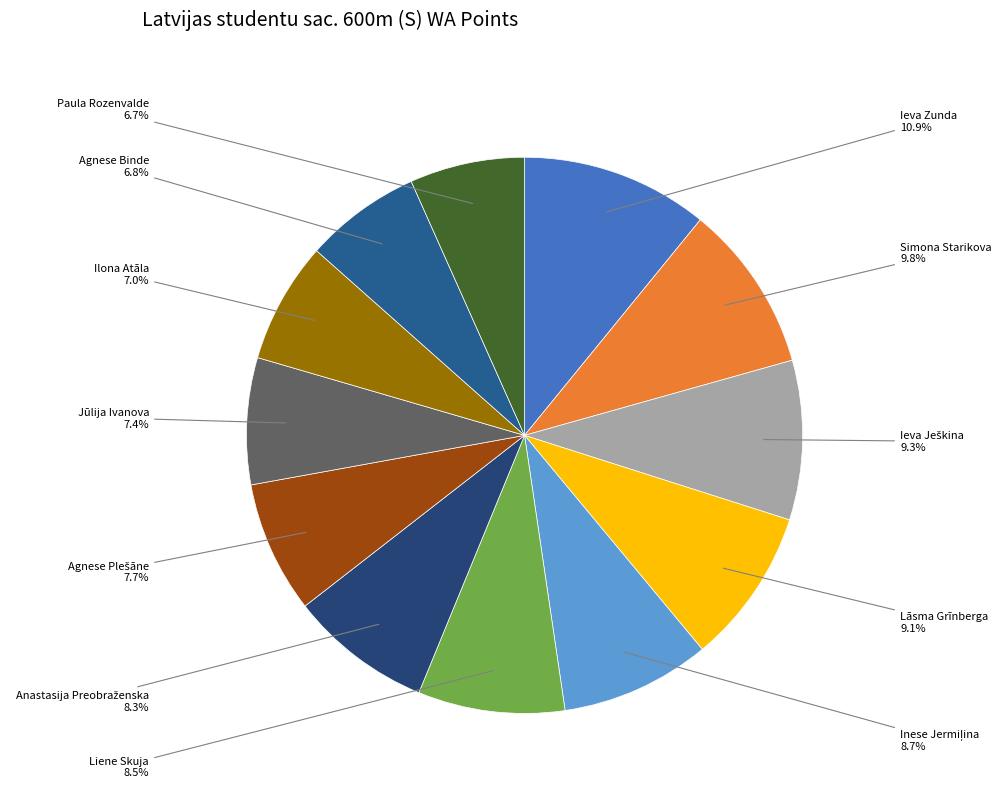

Is there a majority slice in this chart?

No